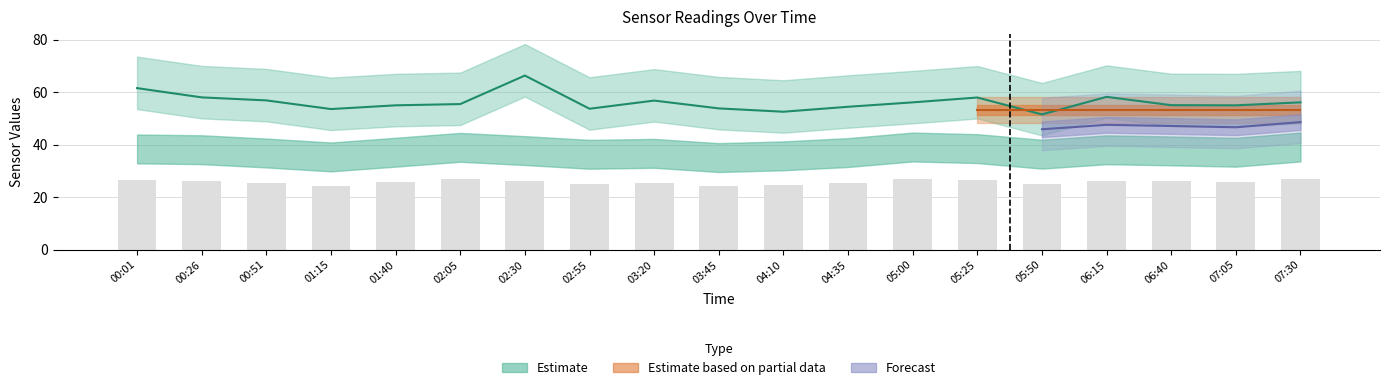

What is the label of the 12th bar from the left?

04:35